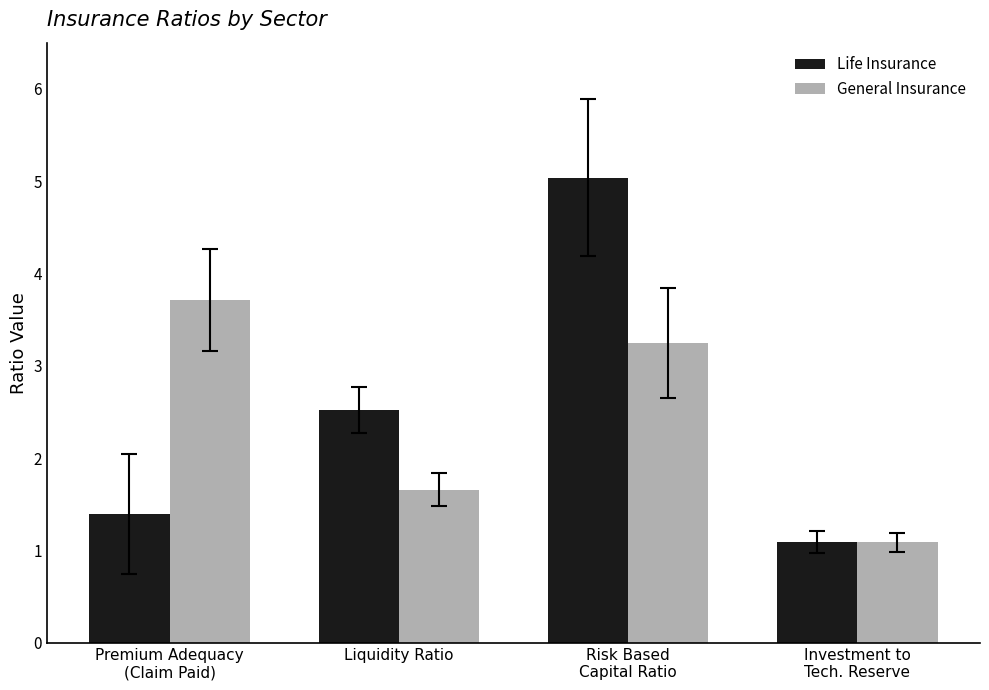

What is the average value of the General Insurance series?

2.4